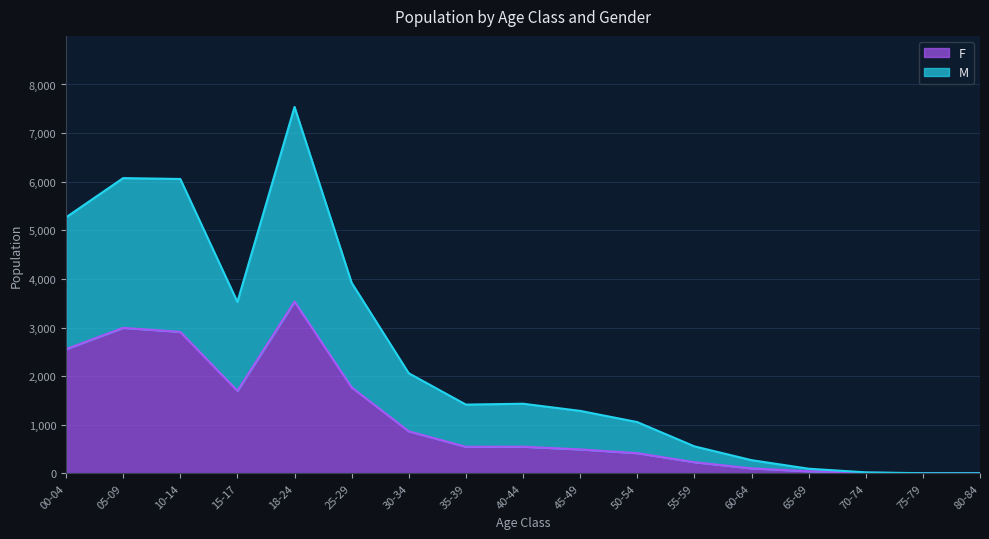

Which series has the largest total across all categories?

M